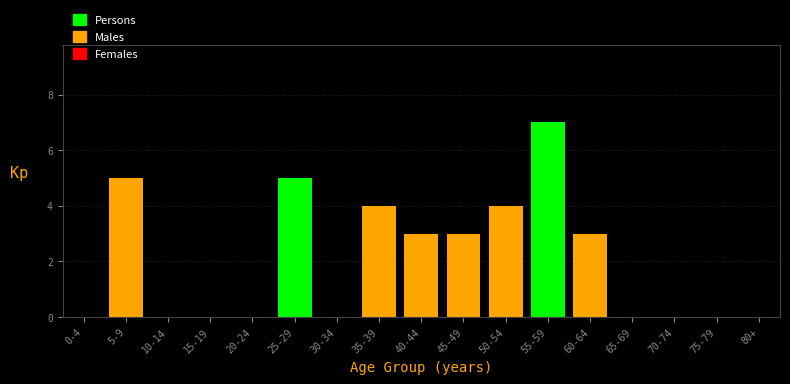

Reading left to right, transcribe all the data shown in this chart.

0-4=0	5-9=5	10-14=0	15-19=0	20-24=0	25-29=5	30-34=0	35-39=4	40-44=3	45-49=3	50-54=4	55-59=7	60-64=3	65-69=0	70-74=0	75-79=0	80+=0